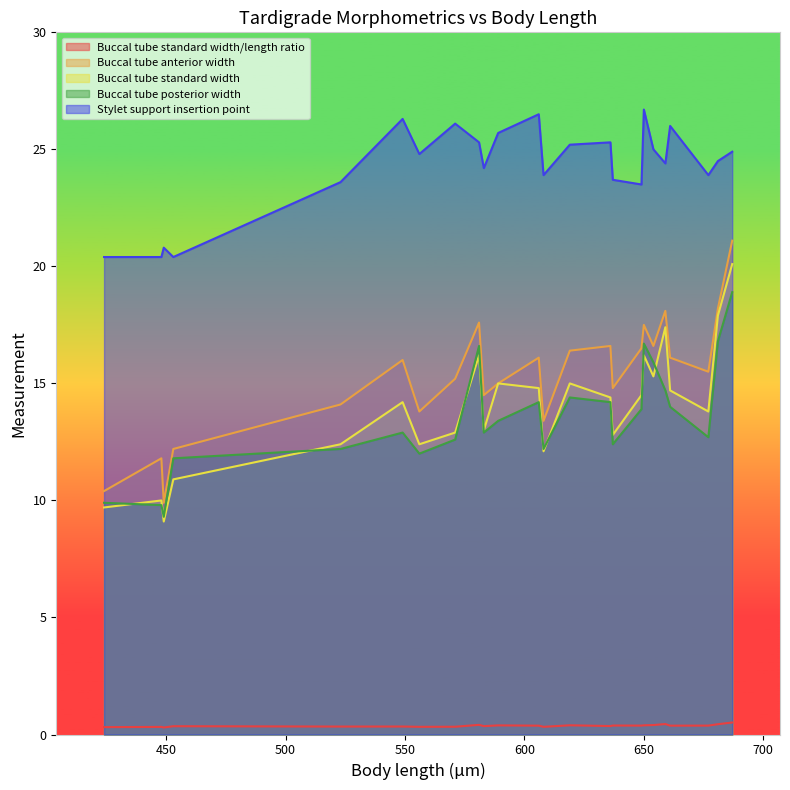

How many lines are shown in the chart?

5